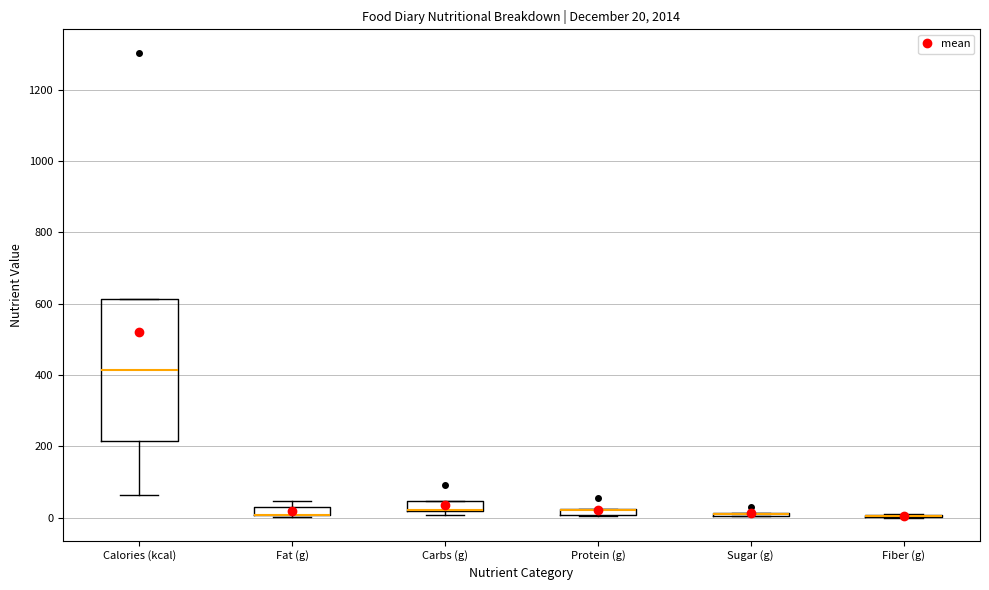

Comparing the boxes themselves (not the whiskers), which one is the tallest?

Calories (kcal)